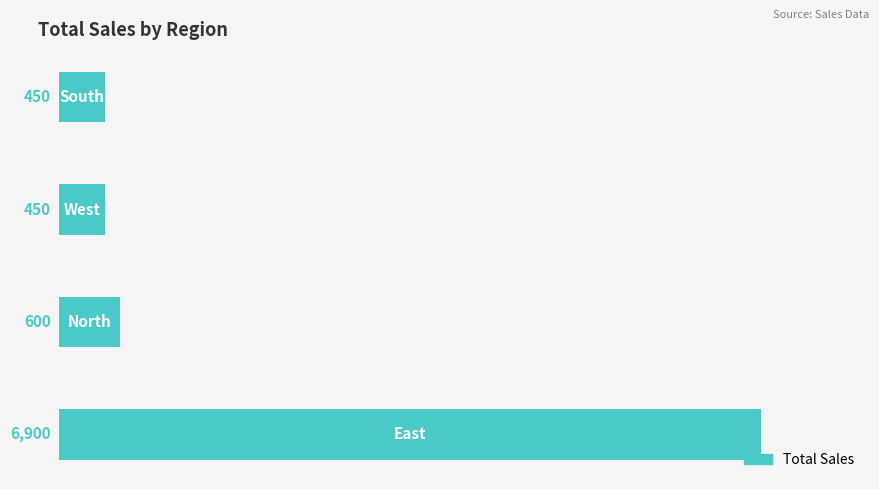

What is the smallest value displayed?

450